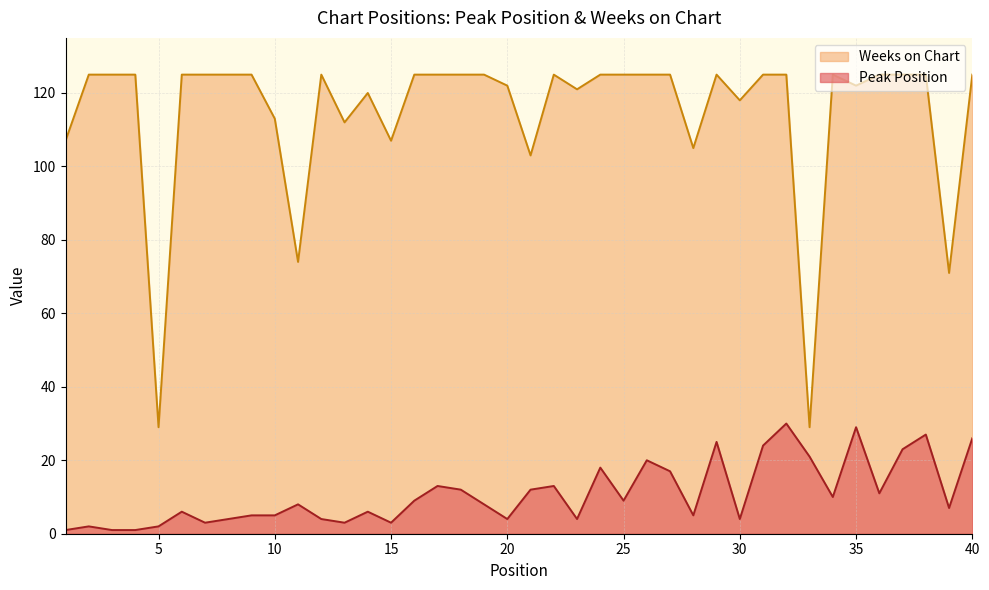

Reading left to right, extract all data points from this chart.

Peak Position: 1=1	2=2	3=1	4=1	5=2	6=6	7=3	8=4	9=5	10=5	11=8	12=4	13=3	14=6	15=3	16=9	17=13	18=12	19=8	20=4	21=12	22=13	23=4	24=18	25=9	26=20	27=17	28=5	29=25	30=4	31=24	32=30	33=21	34=10	35=29	36=11	37=23	38=27	39=7	40=26
Weeks on Chart: 1=107	2=125	3=125	4=125	5=29	6=125	7=125	8=125	9=125	10=113	11=74	12=125	13=112	14=120	15=107	16=125	17=125	18=125	19=125	20=122	21=103	22=125	23=121	24=125	25=125	26=125	27=125	28=105	29=125	30=118	31=125	32=125	33=29	34=125	35=122	36=125	37=125	38=125	39=71	40=125